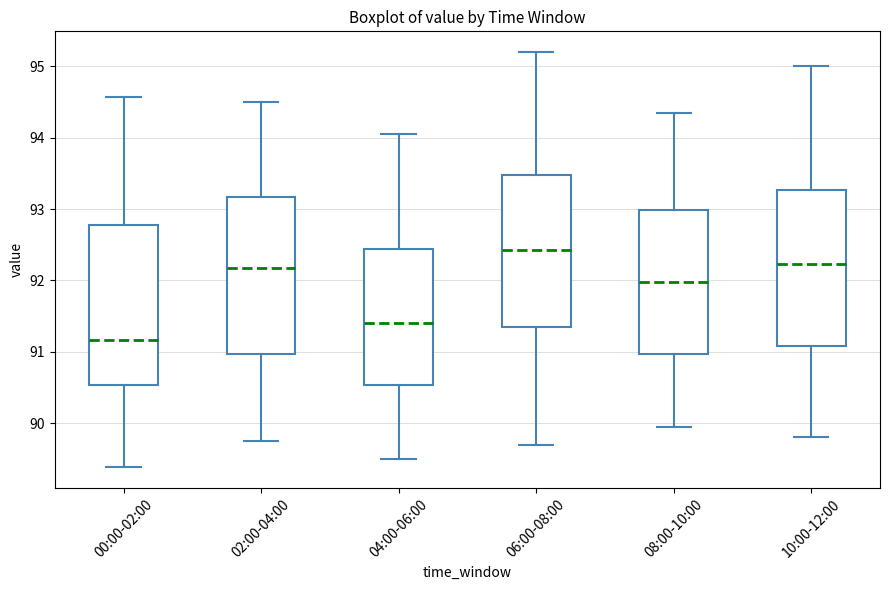

Where is the upper edge of the box for 04:00-06:00 on the y-axis? The values are not printed on the chart, so give them approximately, as read against the axis.

92.4